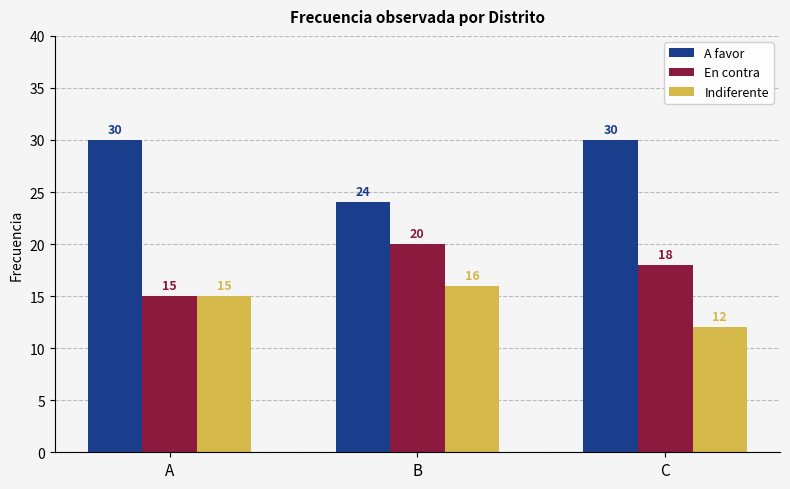

What is the value of the A favor bar at the 2nd from the left?

24